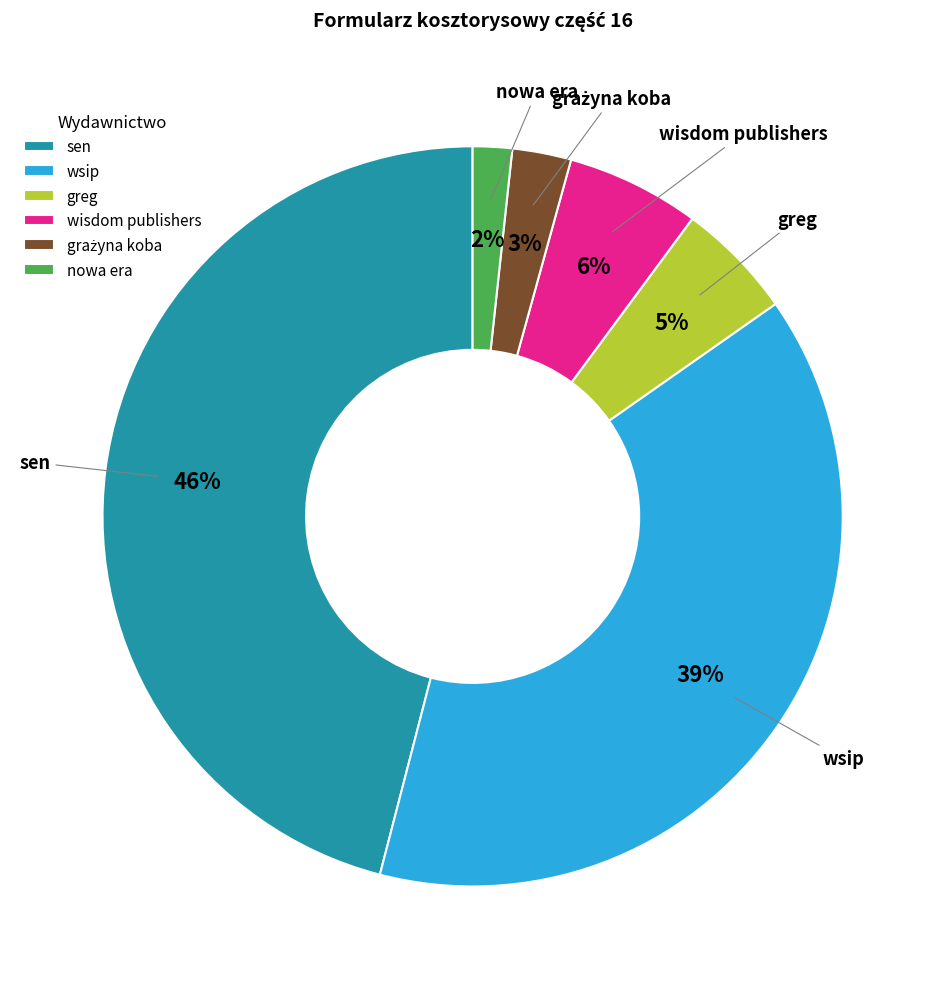

Which category has the biggest portion of the pie?

sen